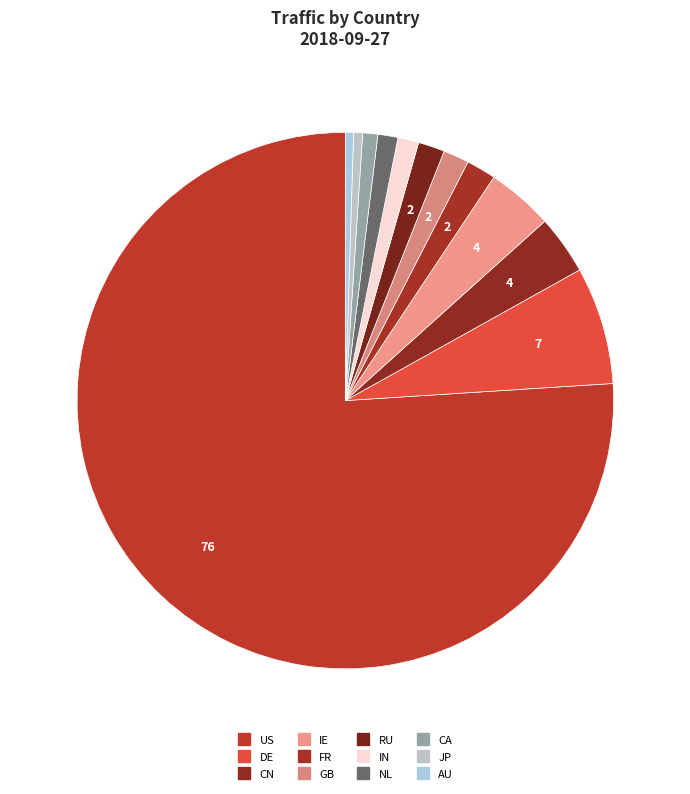

What is the largest slice in the pie chart?

US